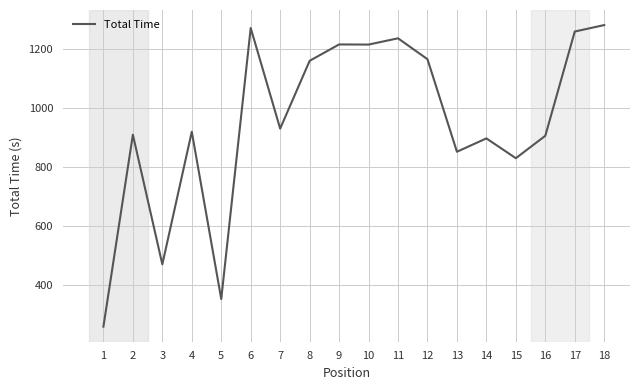

Approximately how many times larger is the value at 13 compared to 6?

0.7